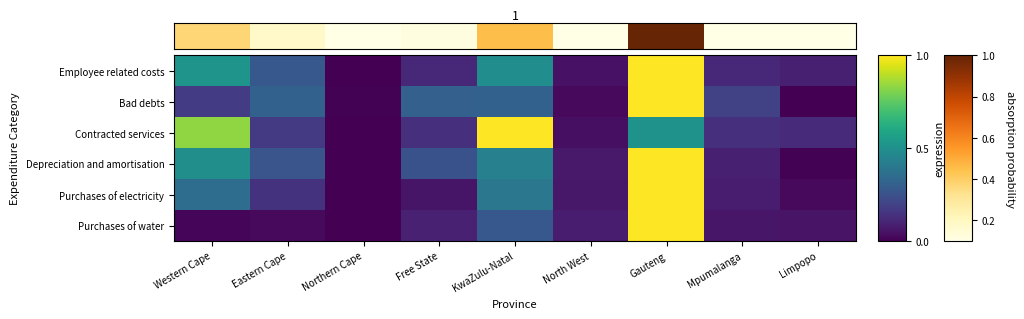

Which series changed the most between Northern Cape and KwaZulu-Natal?

Contracted services